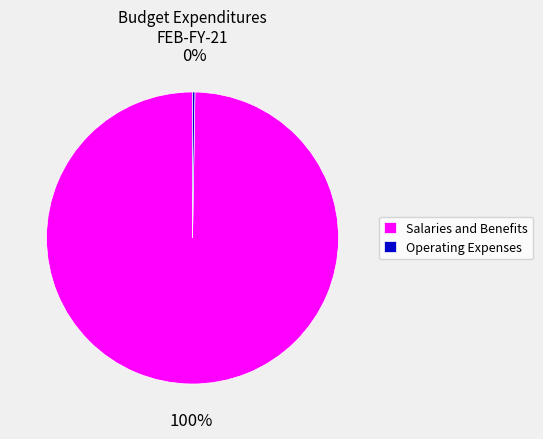

Which slice is the largest?

Salaries and Benefits